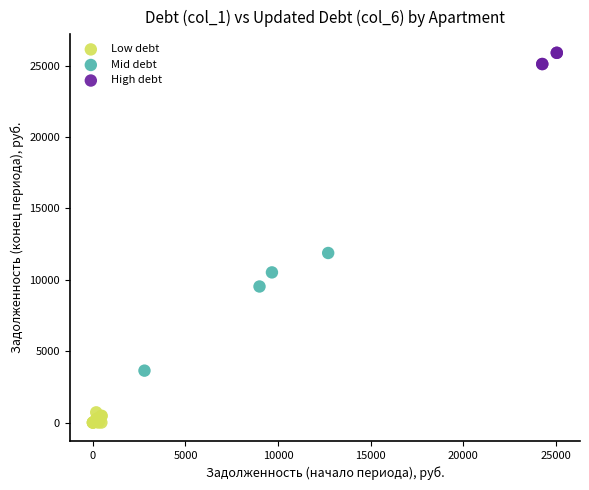

Which series contains the highest Y value?

High debt